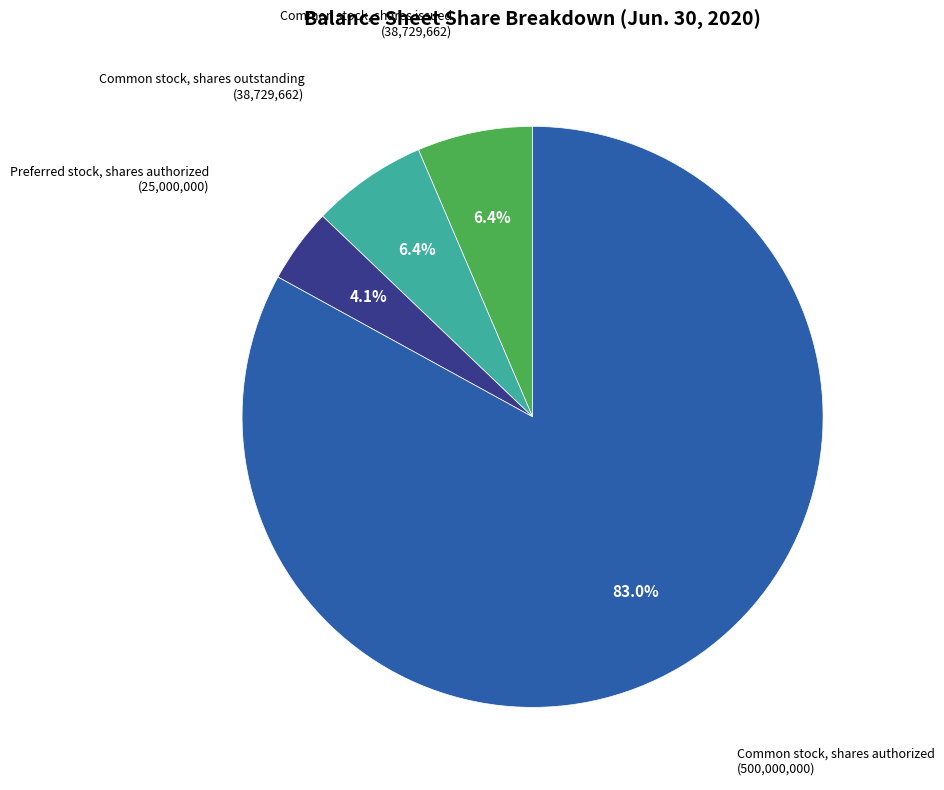

Which slice is the largest?

Common stock, shares authorized